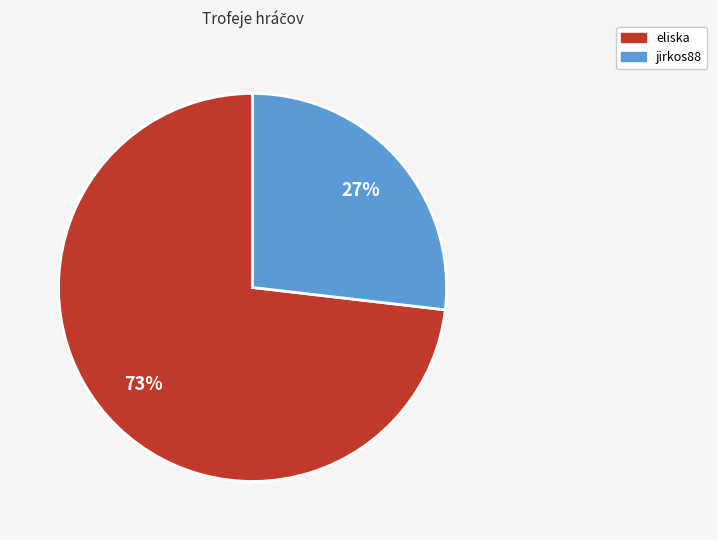

To the nearest percent, what is the average slice percentage?

50%